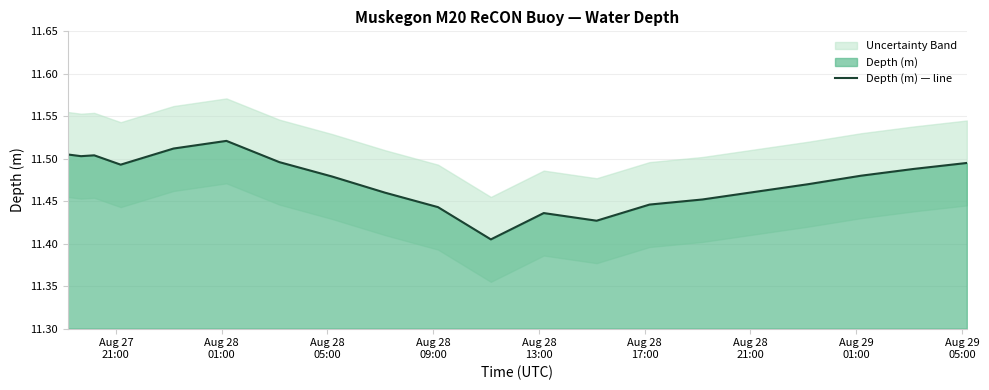

True or false: the data has more than 2 interior local peaks.

True